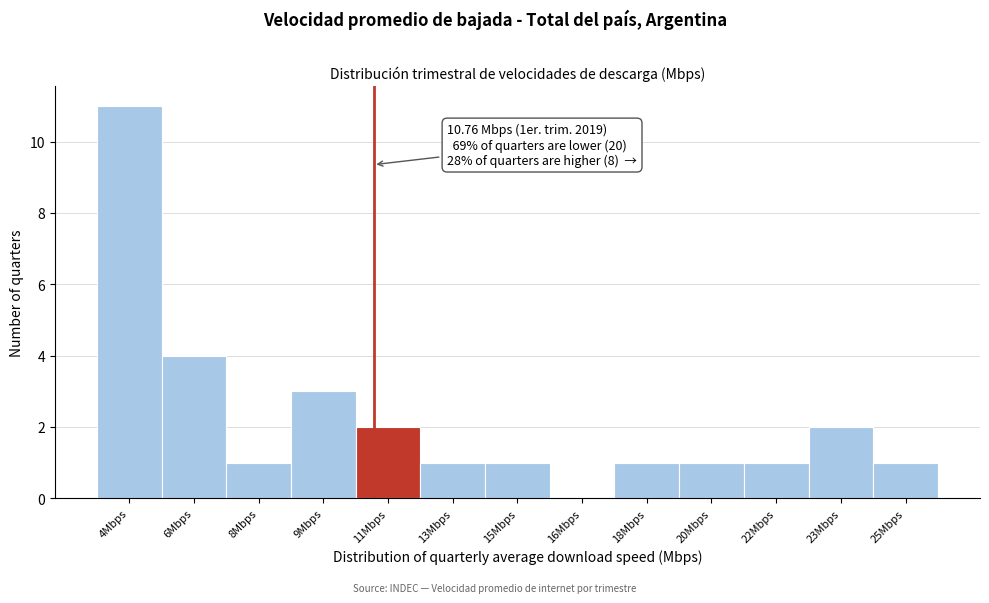

Reading right to left, transcribe all the data shown in this chart.

25Mbps=1	23Mbps=2	22Mbps=1	20Mbps=1	18Mbps=1	16Mbps=0	15Mbps=1	13Mbps=1	11Mbps=2	9Mbps=3	8Mbps=1	6Mbps=4	4Mbps=11